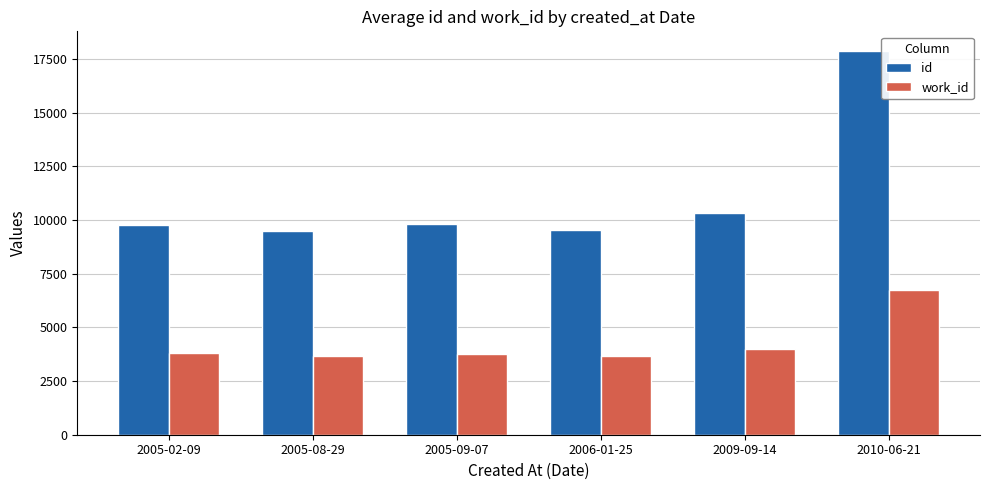

What is the value of the work_id bar at the 5th from the left?

3980.0